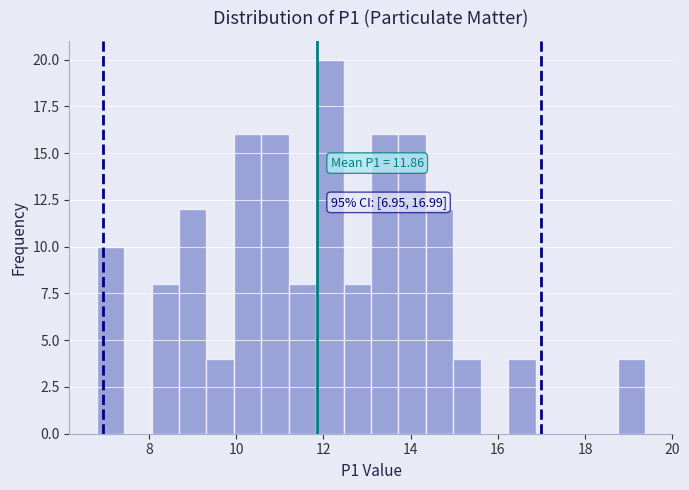

Read against the x-axis, roughly where is the centre of the tallest bar?

12.2